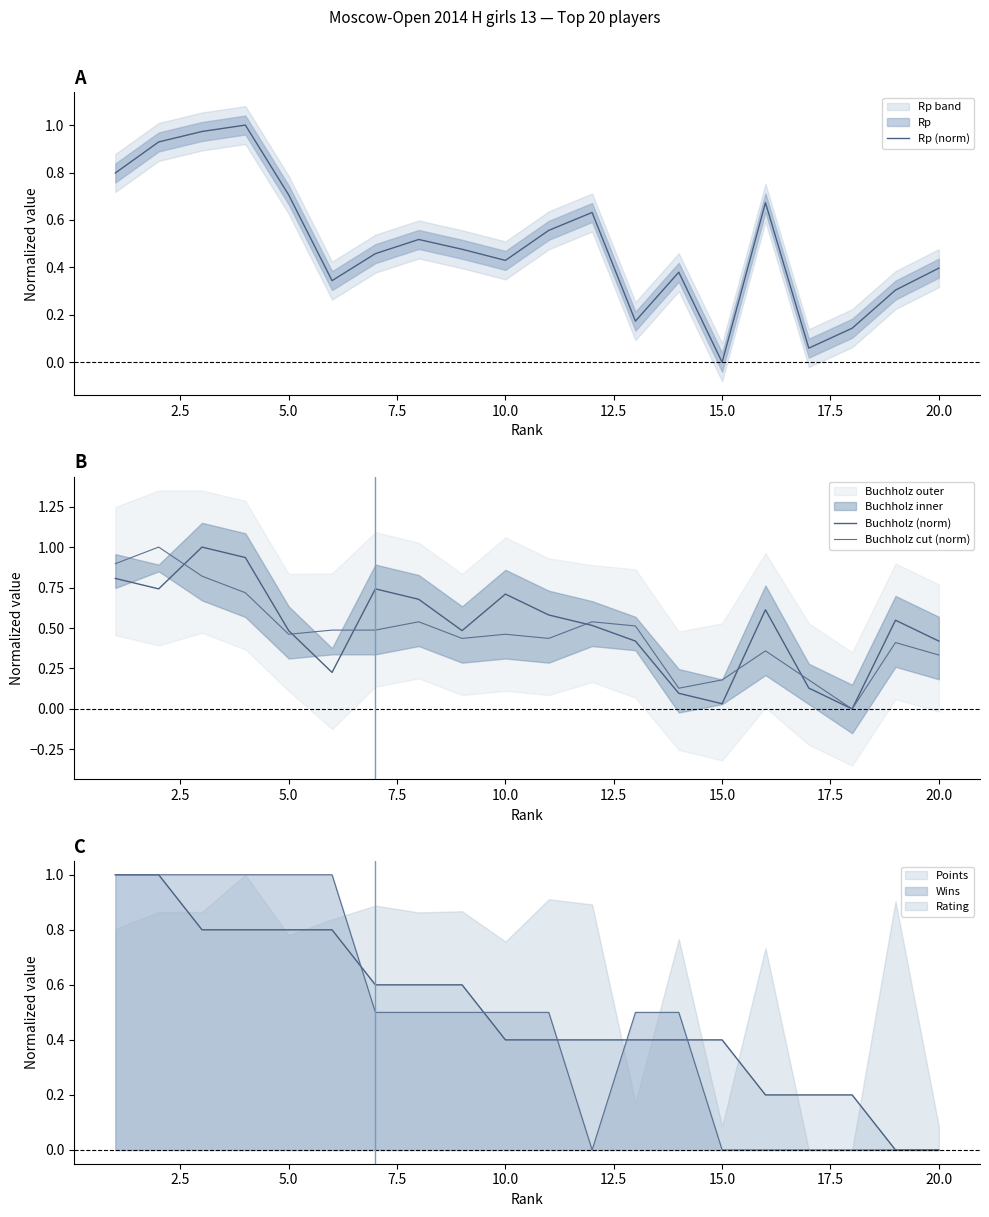

The Points series shows 0.8 at 5.0. True or false?

True